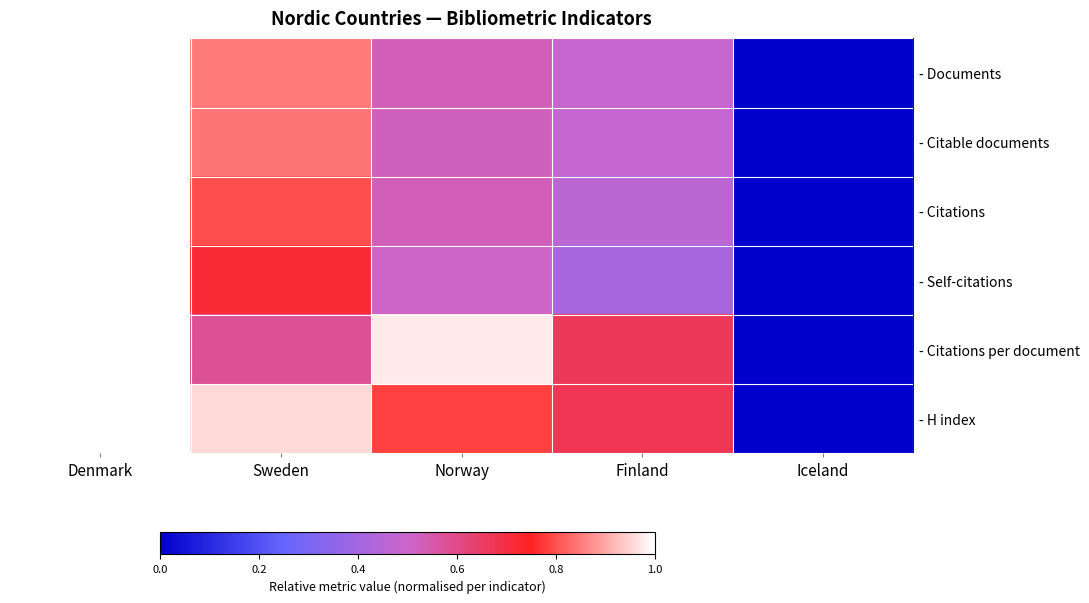

Reading left to right, what are all the values shown in this chart?

- Documents: Denmark=1.0	Sweden=0.8	Norway=0.5	Finland=0.5	Iceland=0.0
- Citable documents: Denmark=1.0	Sweden=0.8	Norway=0.5	Finland=0.5	Iceland=0.0
- Citations: Denmark=1.0	Sweden=0.8	Norway=0.5	Finland=0.5	Iceland=0.0
- Self-citations: Denmark=1.0	Sweden=0.7	Norway=0.5	Finland=0.4	Iceland=0.0
- Citations per document: Denmark=1.0	Sweden=0.6	Norway=1.0	Finland=0.7	Iceland=0.0
- H index: Denmark=1.0	Sweden=1.0	Norway=0.8	Finland=0.7	Iceland=0.0